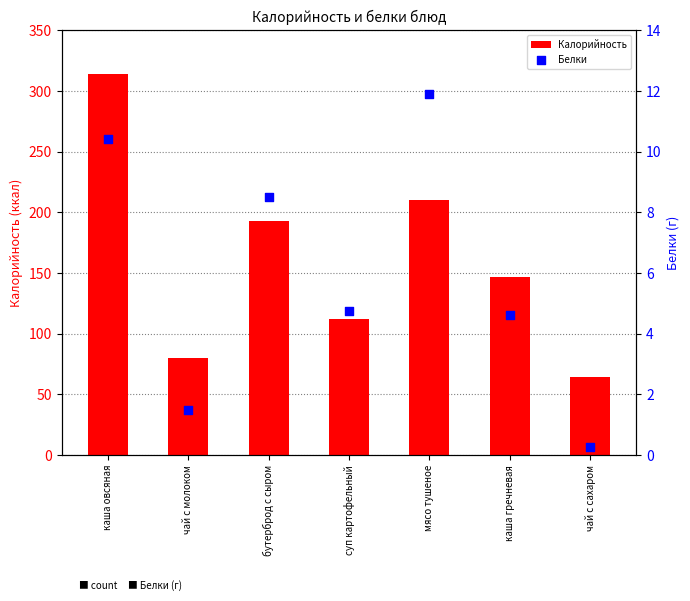

Is the value of Калорийность at чай с молоком greater than the value of Белки at каша овсяная?

Yes